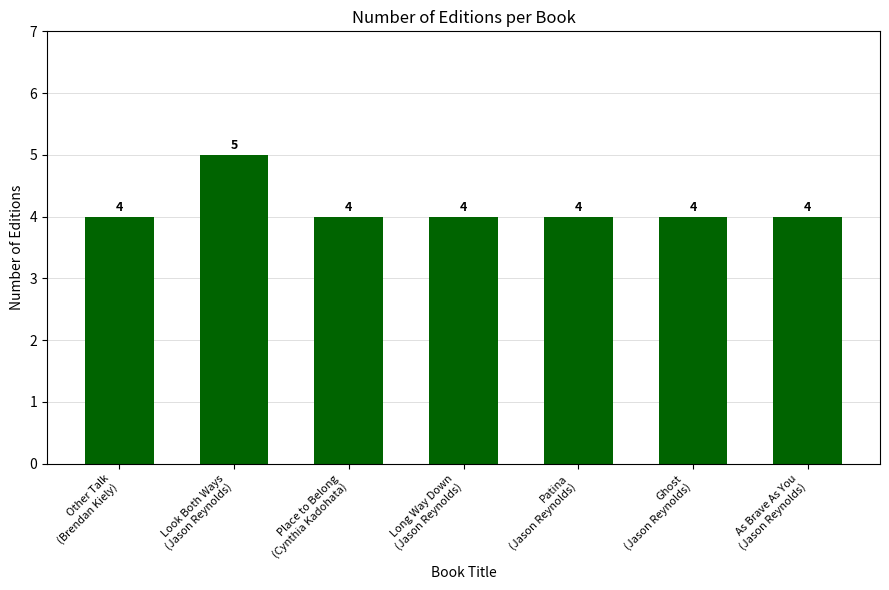

What position from the left is Ghost
(Jason Reynolds)?

6